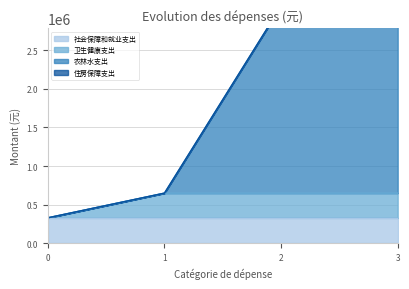

Which has a higher value, 农林水支出 or 住房保障支出?

农林水支出